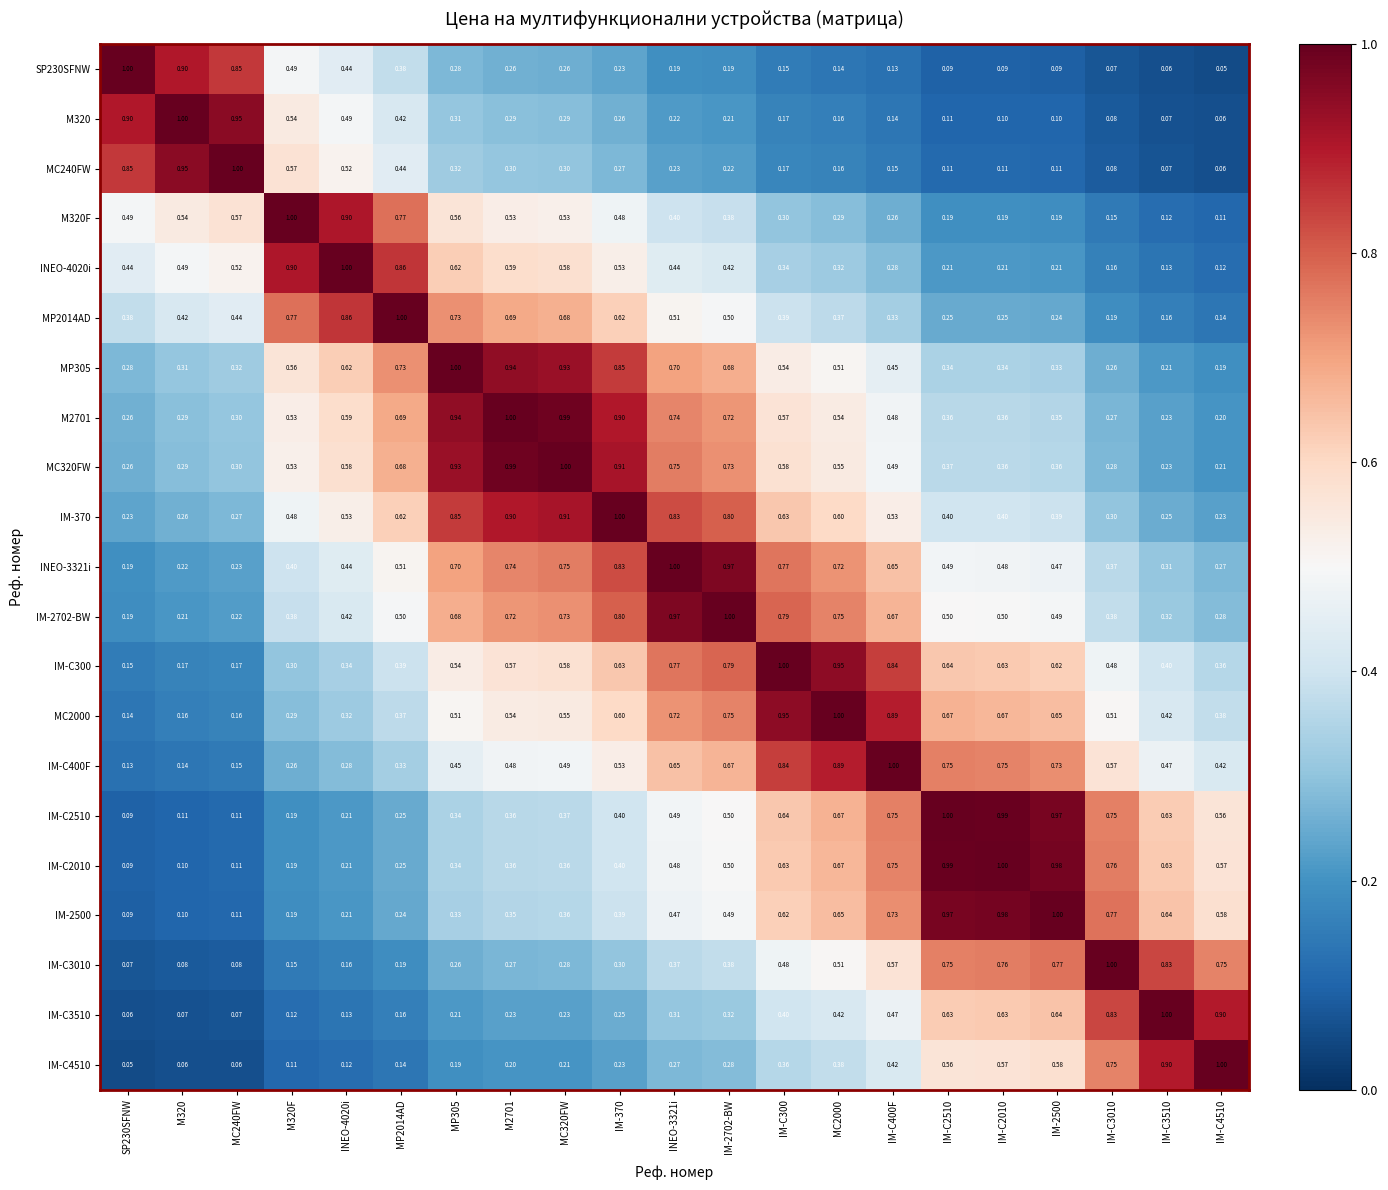

Is the value of IM-C3010 at IM-C2510 greater than the value of MC2000 at IM-C3010?

Yes